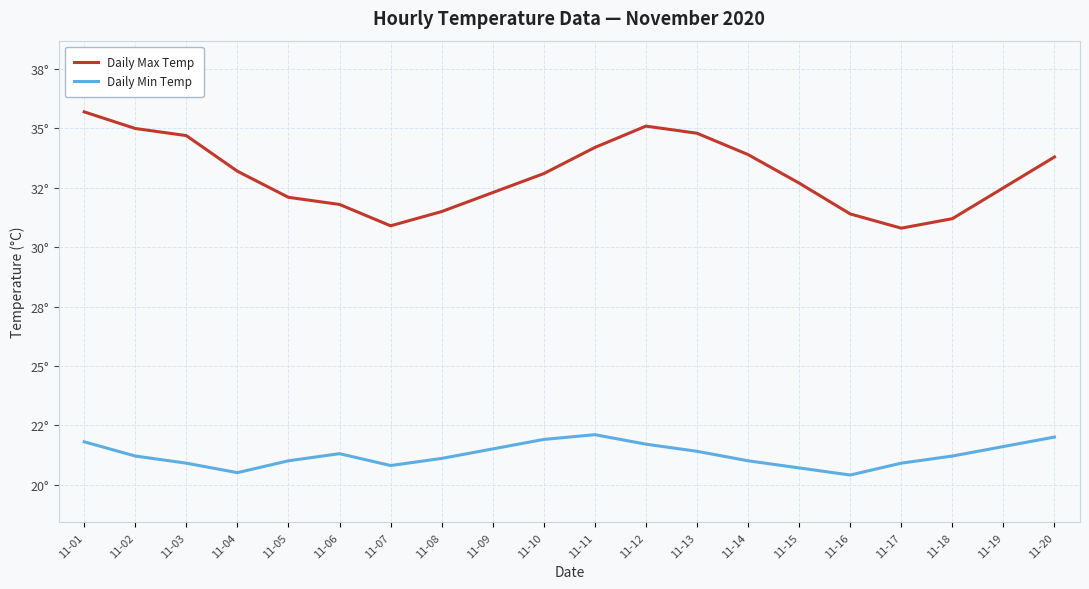

List the series in order of their overall mean, highest first.

Daily Max Temp, Daily Min Temp